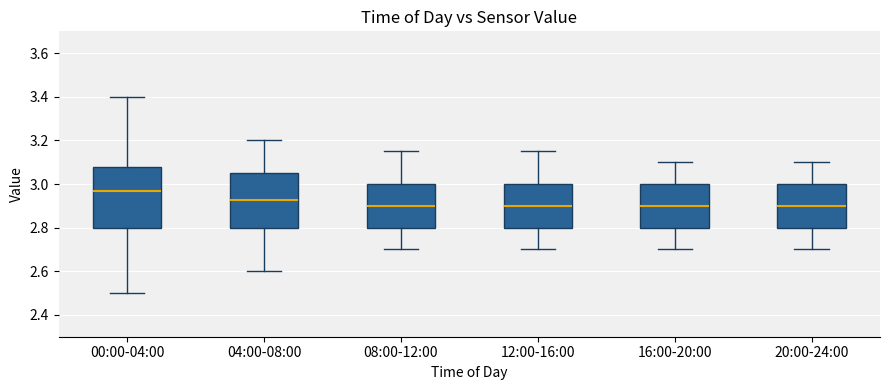

Where is the lower edge of the box for 16:00-20:00 on the y-axis? The values are not printed on the chart, so give them approximately, as read against the axis.

2.80